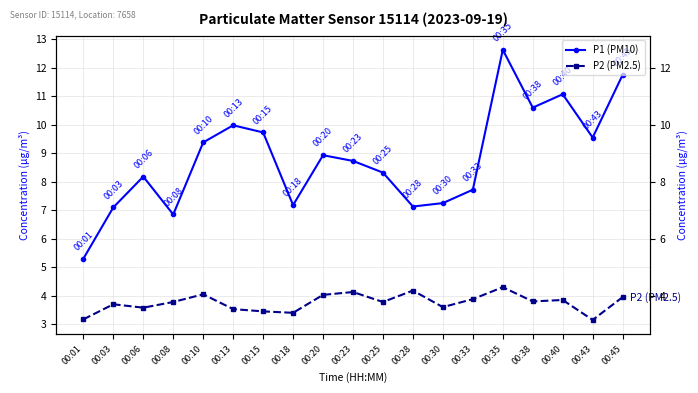

True or false: P1 (PM10) and P2 (PM2.5) intersect in this chart.

False